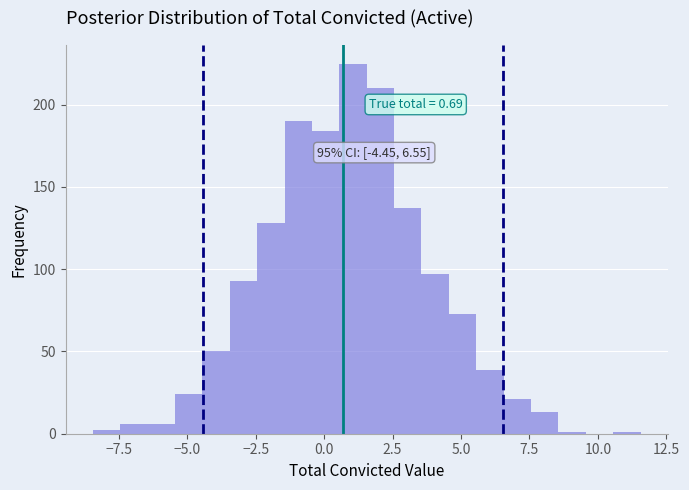

Around what value on the x-axis is the tallest bar? Give the approximate position of its centre, as read against the axis.

1.0